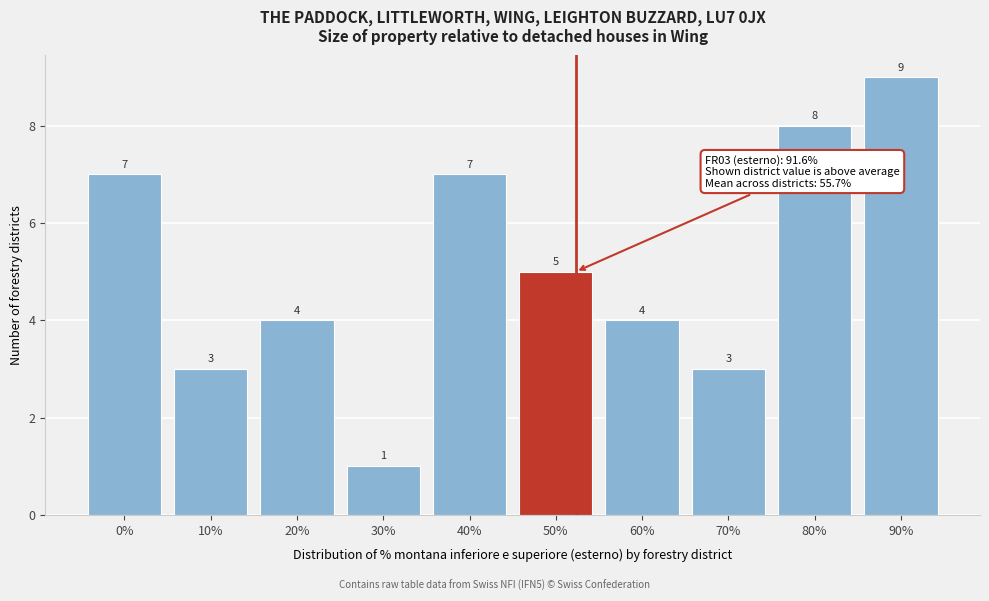

Reading right to left, transcribe all the data shown in this chart.

90%=9	80%=8	70%=3	60%=4	50%=5	40%=7	30%=1	20%=4	10%=3	0%=7